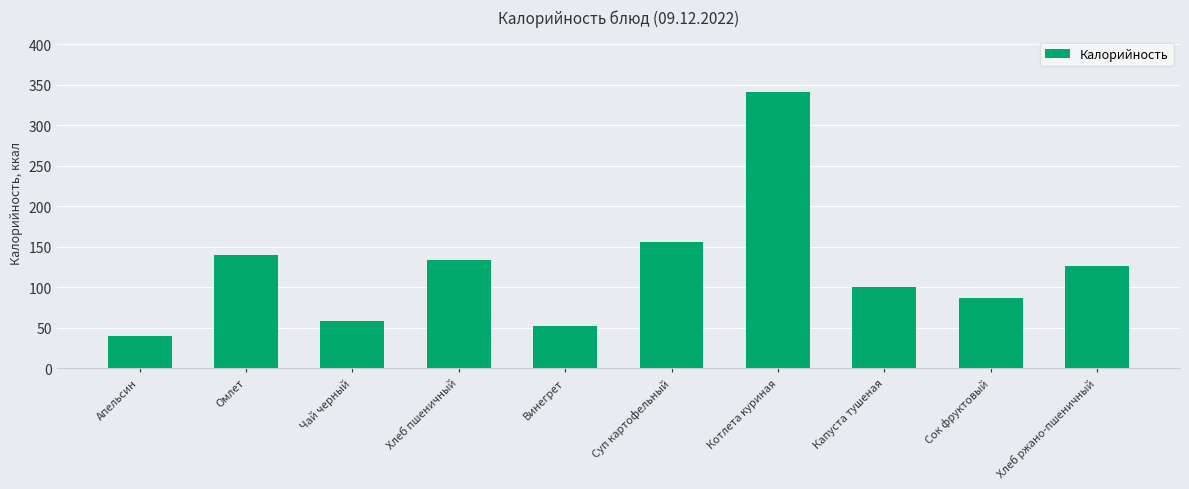

Which has a higher value, Винегрет or Котлета куриная?

Котлета куриная